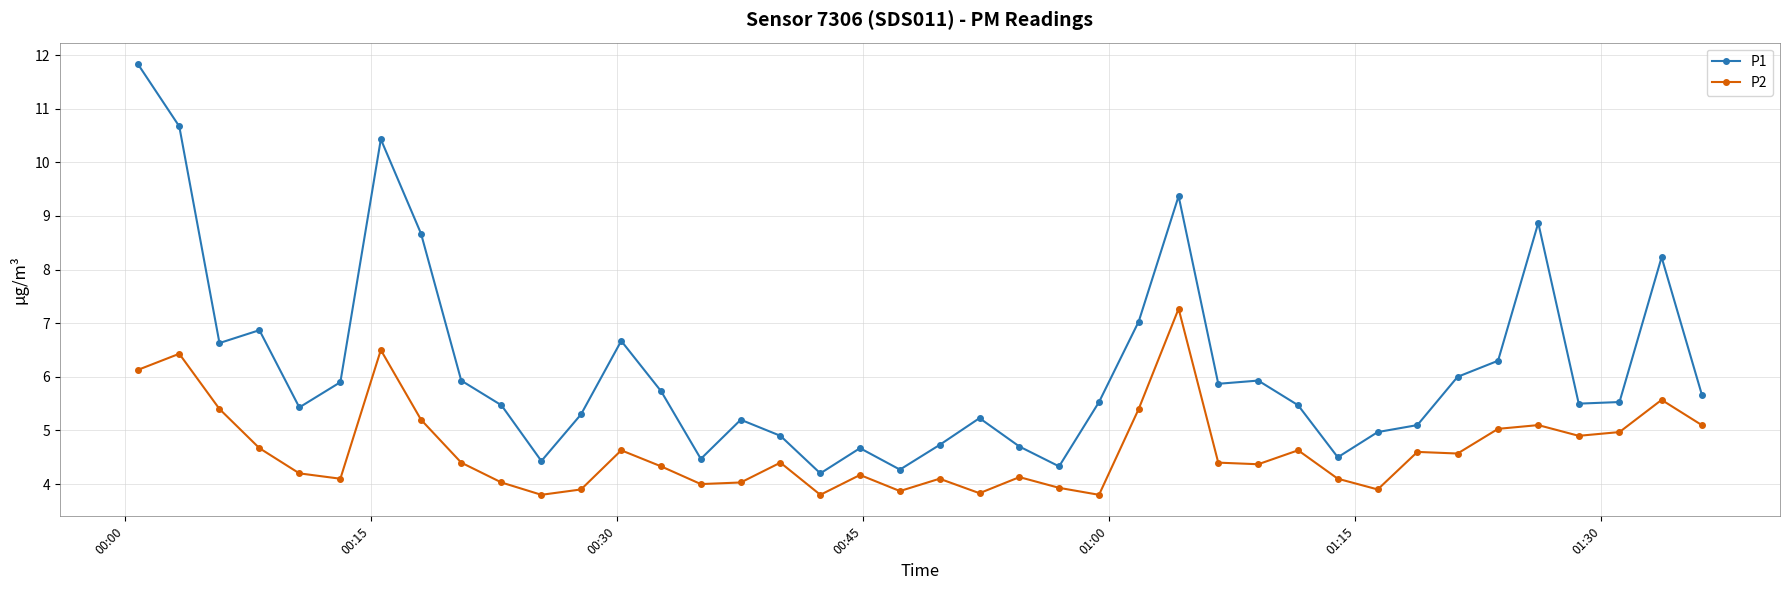

List the series in order of their peak value, highest first.

P1, P2